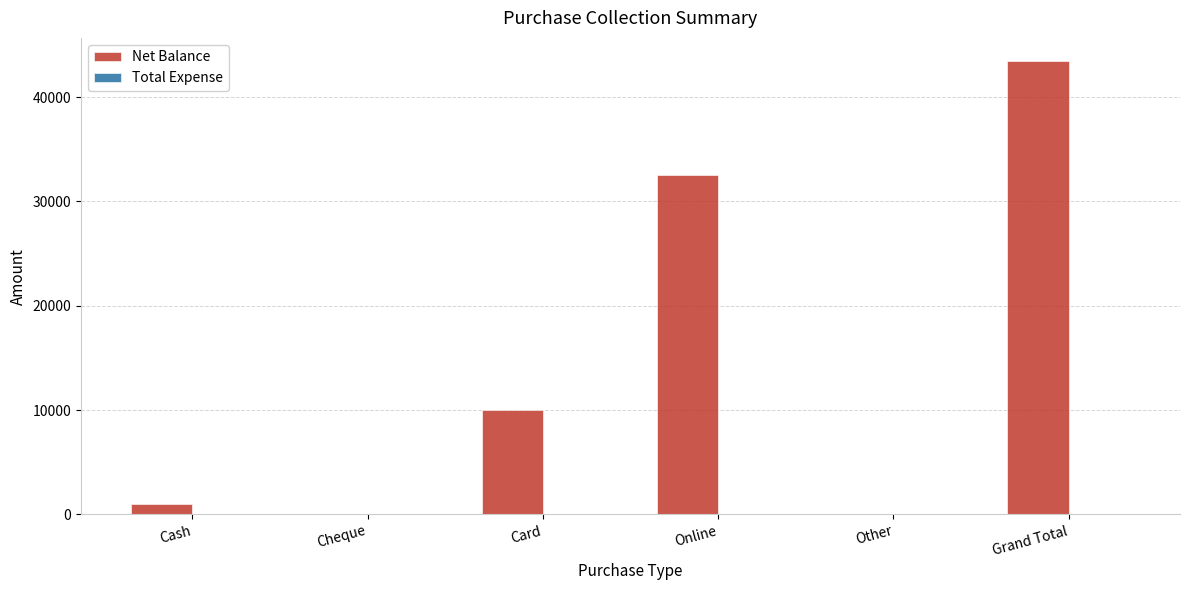

What is the sum of the values at Cash and Other?

1001